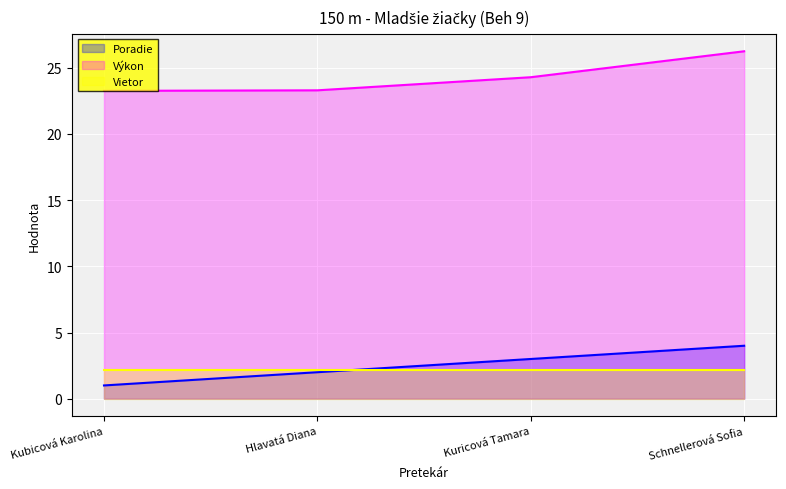

Which series changed the most between Kubicová Karolina and Hlavatá Diana?

Poradie